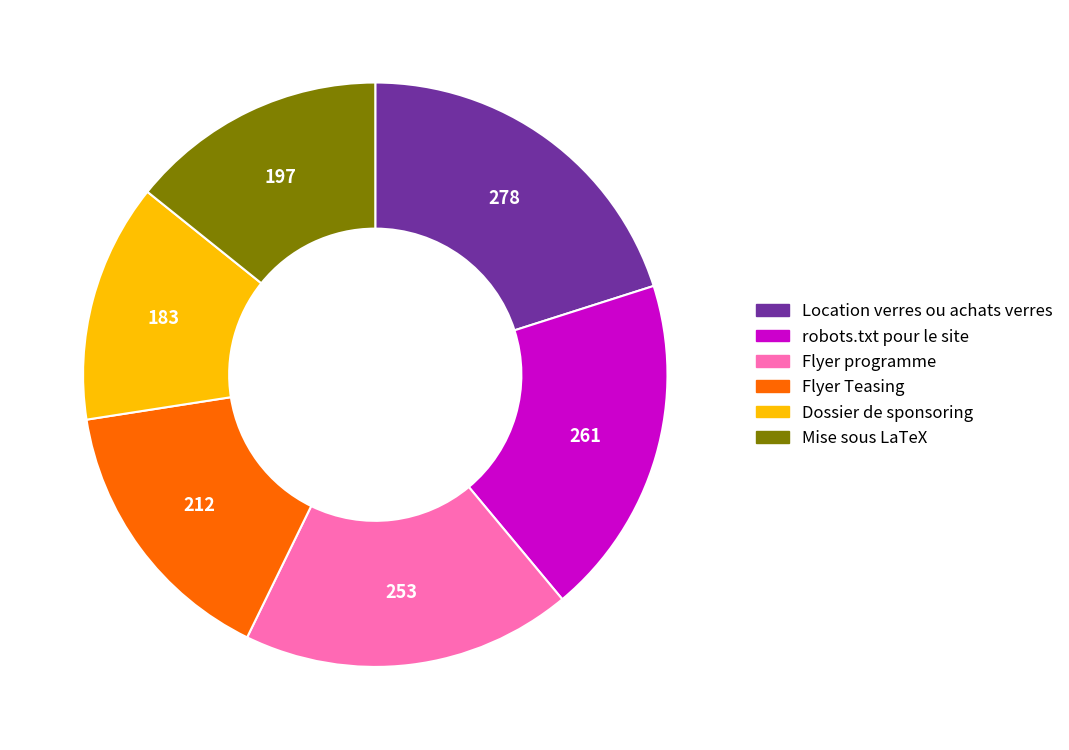

Which slice is the smallest?

Dossier de sponsoring